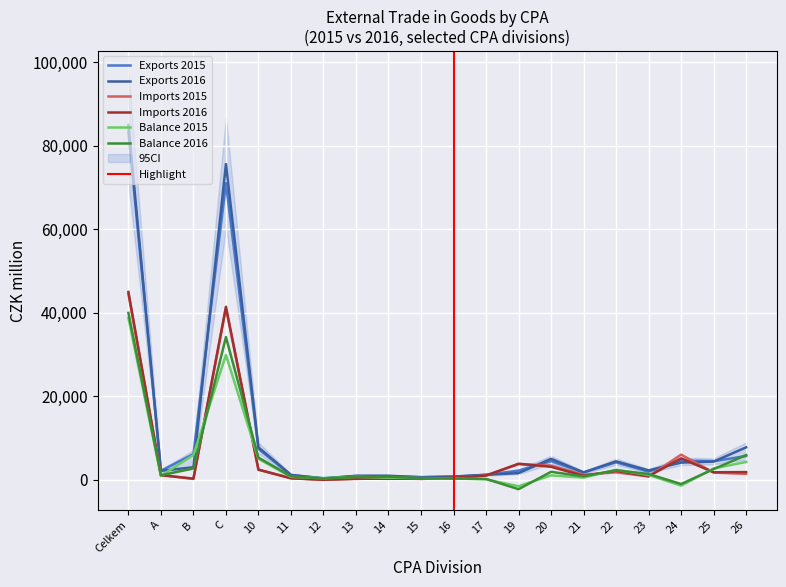

At which label does Imports 2016 reach its peak?

Celkem